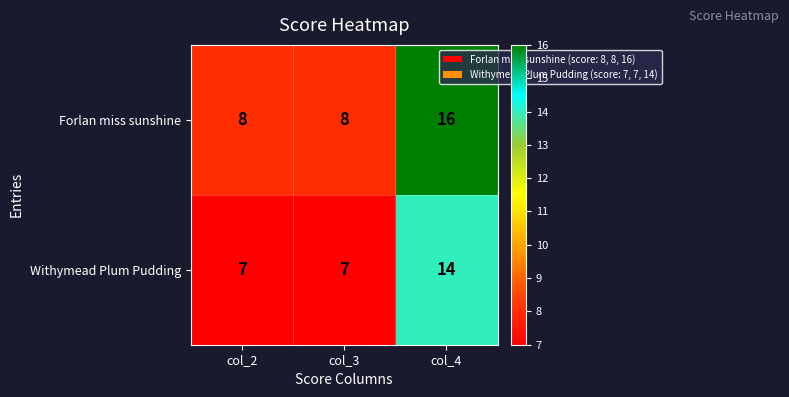

The value of Withymead Plum Pudding at col_4 is 6. True or false?

False